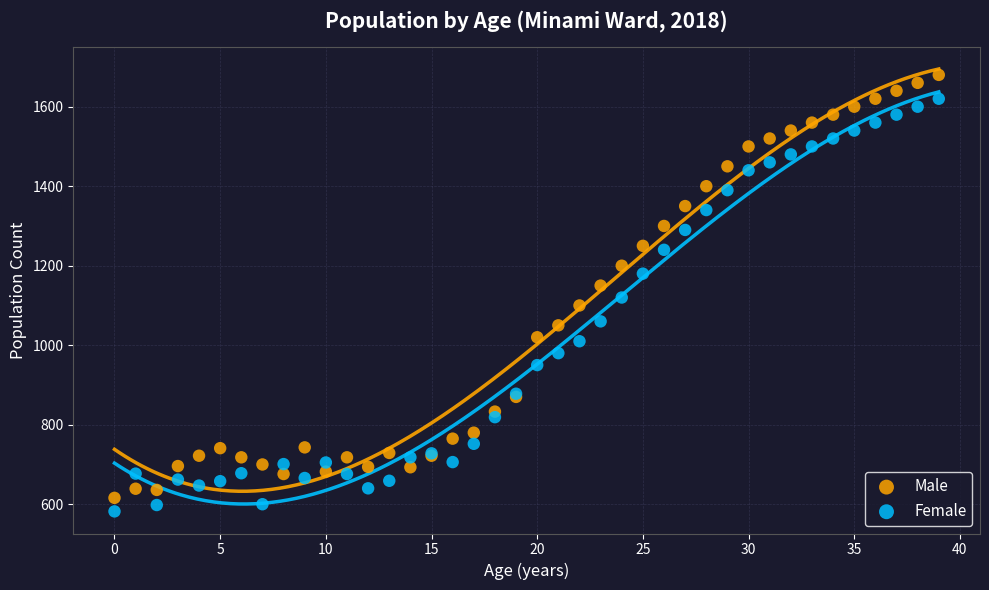

Which series contains the highest Y value?

Male